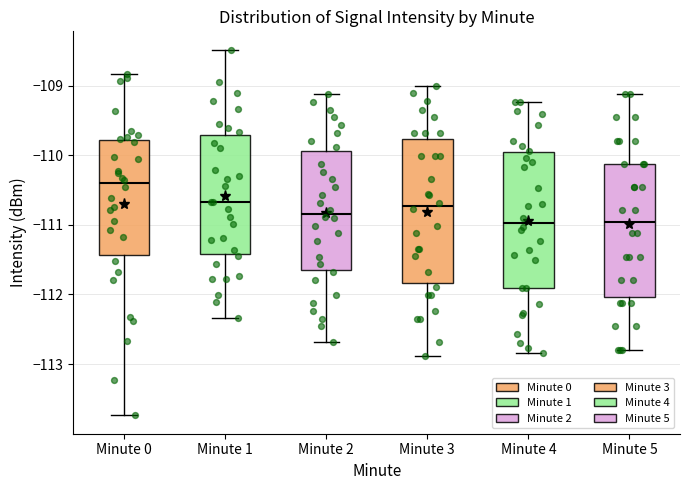

Comparing the boxes themselves (not the whiskers), which one is the tallest?

Minute 3